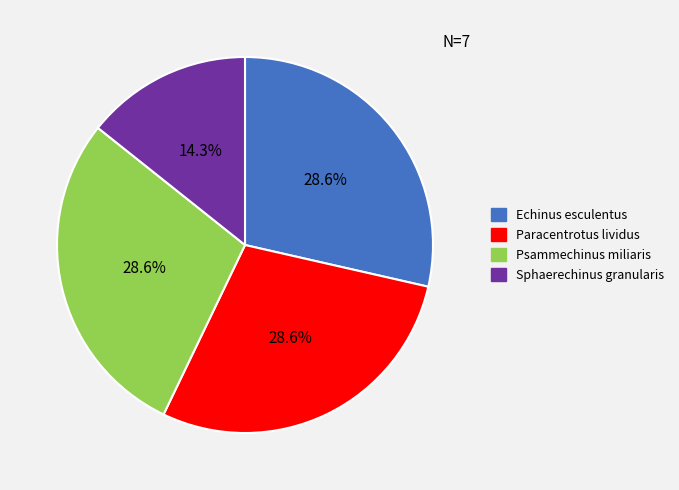

How many slices are in this pie chart?

4